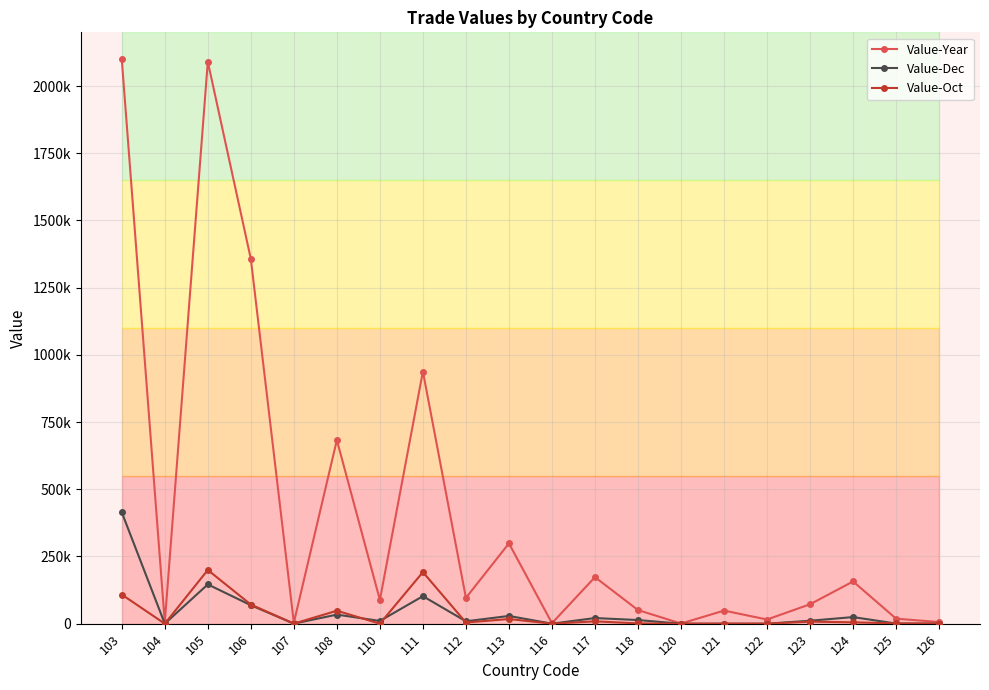

What is the difference between the maximum and second lowest values in the Value-Oct series?

199712